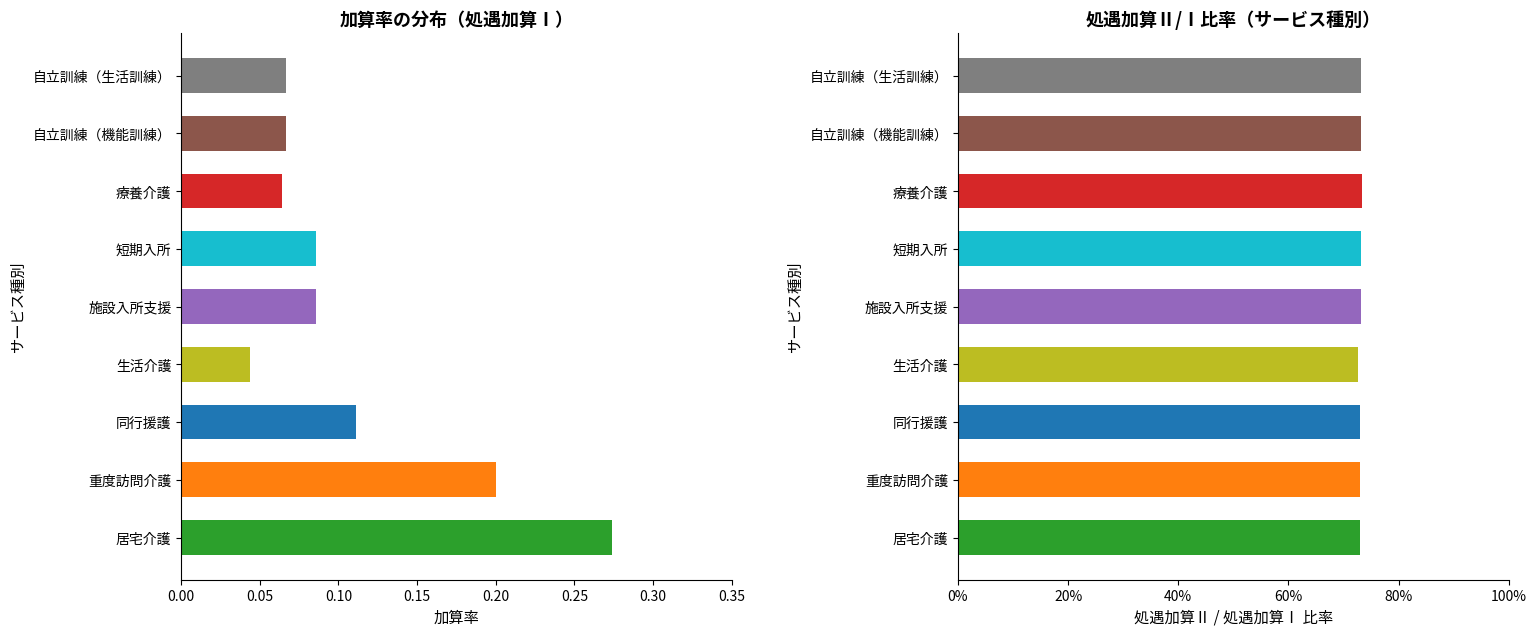

What is the average value of the 処遇加算Ⅱ/Ⅰ比率 series?

0.7